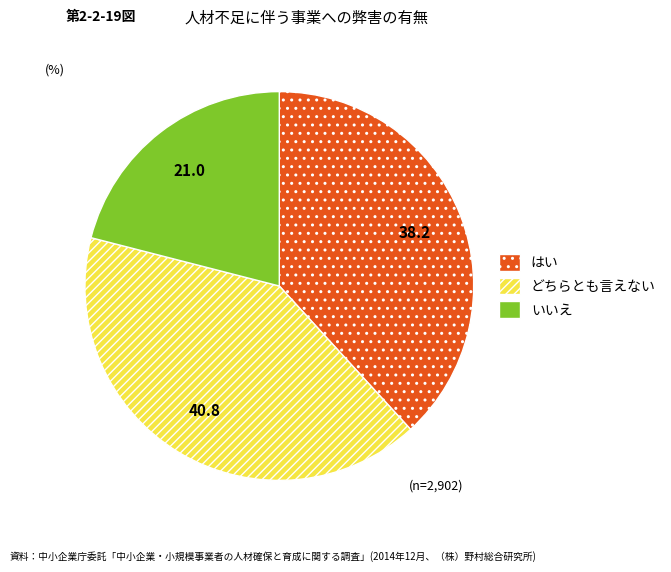

Rank the categories by value from highest to lowest.

どちらとも言えない, はい, いいえ